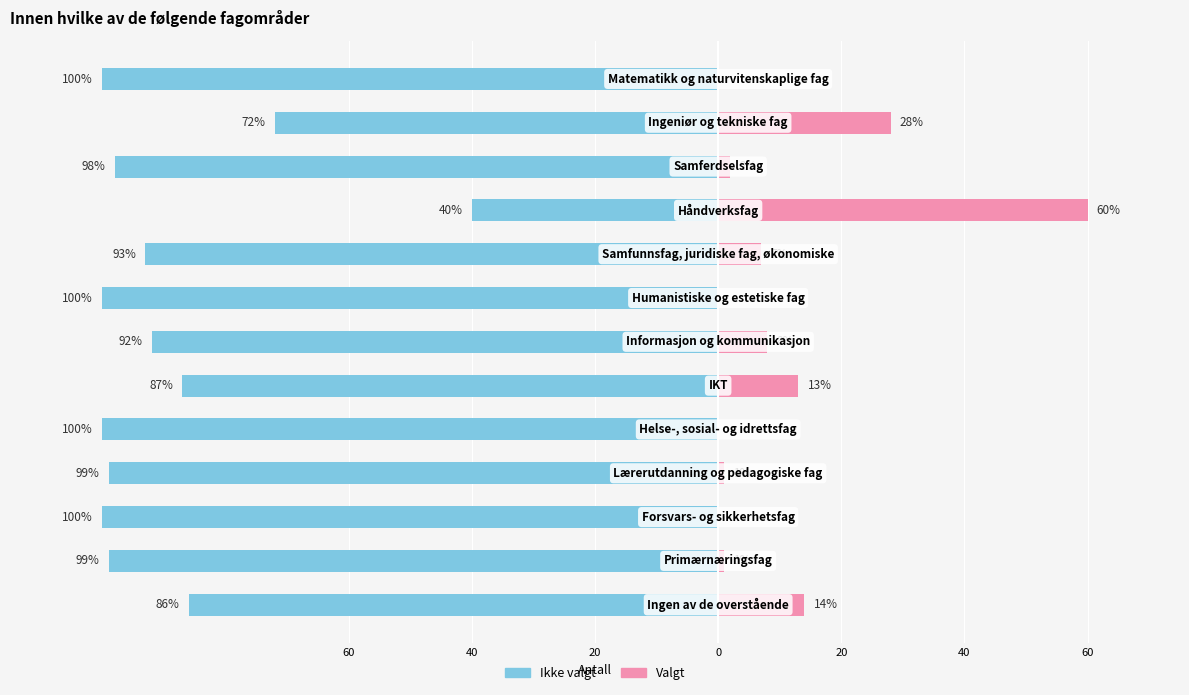

Are the bars grouped side by side (vs. stacked)?

Yes